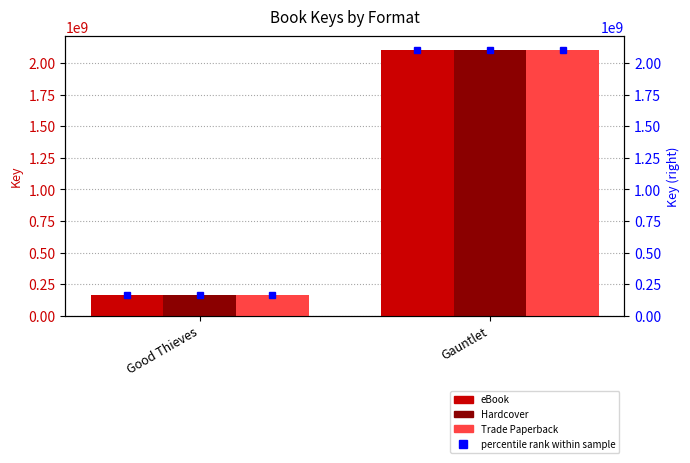

Is it true that Hardcover equals 227858359 at Good Thieves?

False